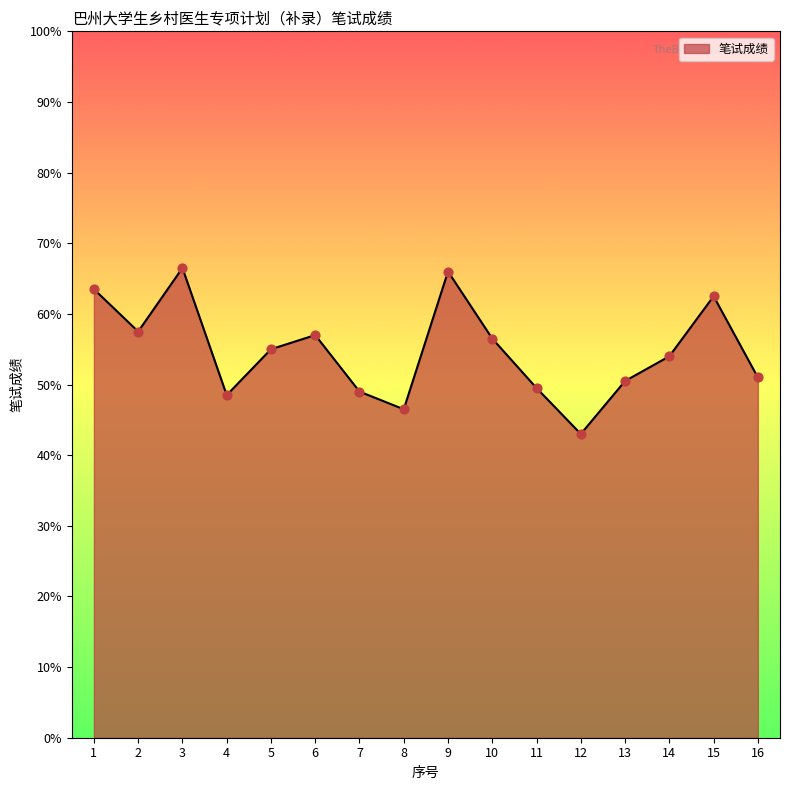

Approximately how many times larger is the value at 15 compared to 16?

1.2